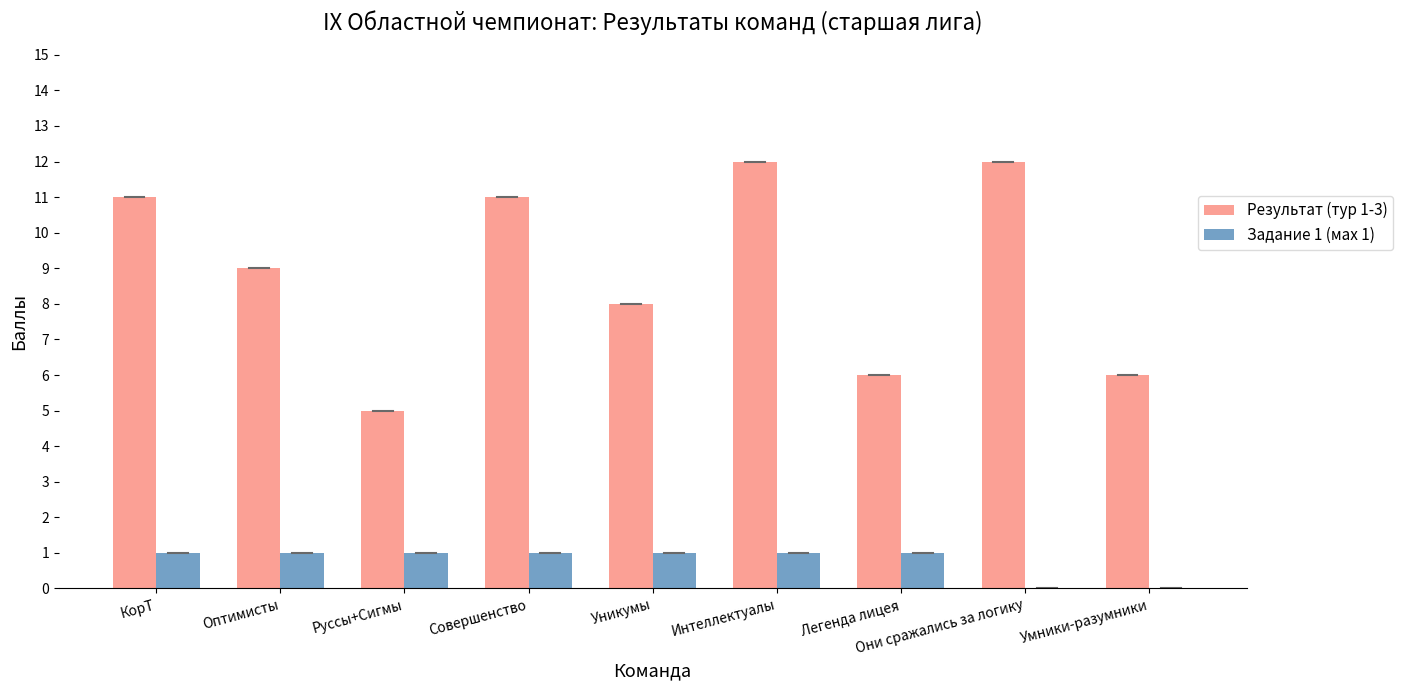

The Результат (тур 1-3) series shows 2 at КорТ. True or false?

False